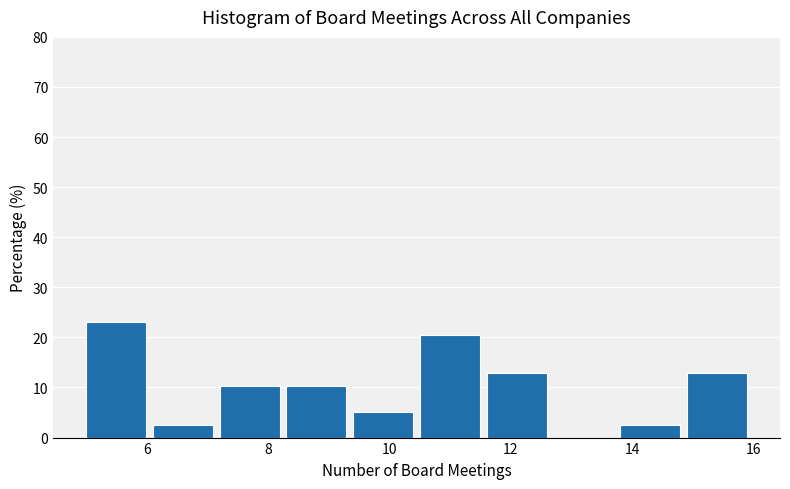

Reading left to right, transcribe this chart: for each bar, give the range it covers on the x-axis and its height. Neither the bar edges nor the heights are printed on the chart, so give them approximately, as read against the axes.

5.0 to 6.1: 23
6.1 to 7.2: 3
7.2 to 8.3: 10
8.3 to 9.4: 10
9.4 to 10.5: 5
10.5 to 11.6: 21
11.6 to 12.7: 13
12.7 to 13.8: 0
13.8 to 14.9: 3
14.9 to 16.0: 13